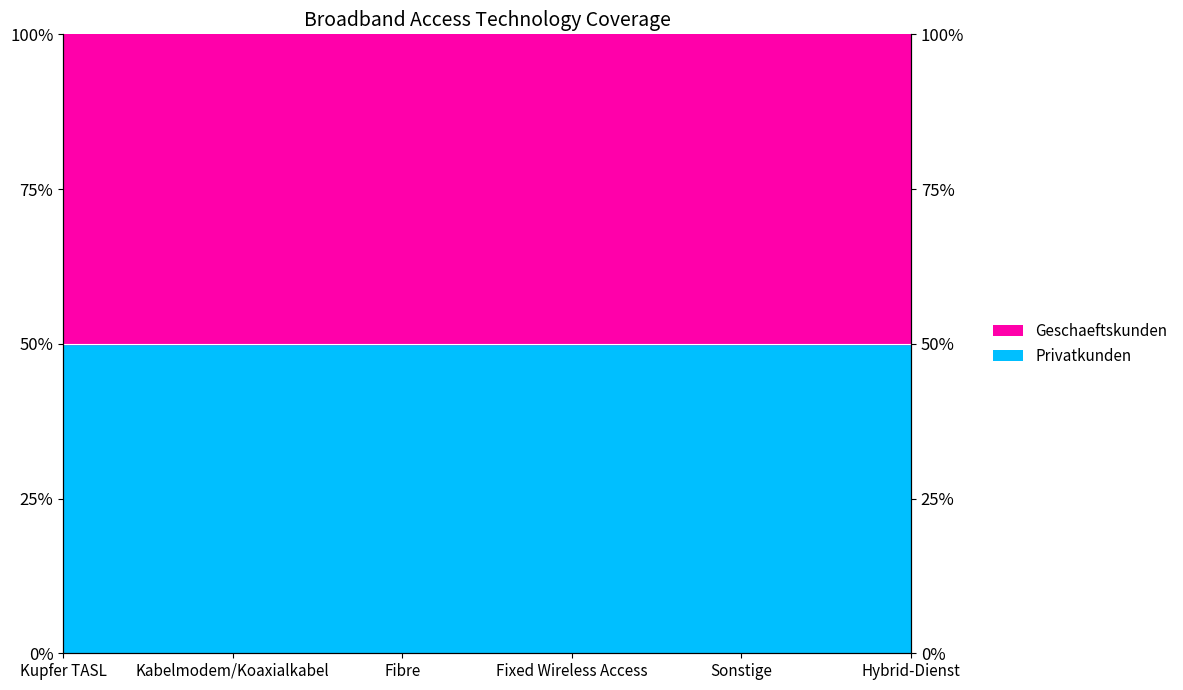

Which label corresponds to the smallest value in the chart?

Fixed Wireless Access